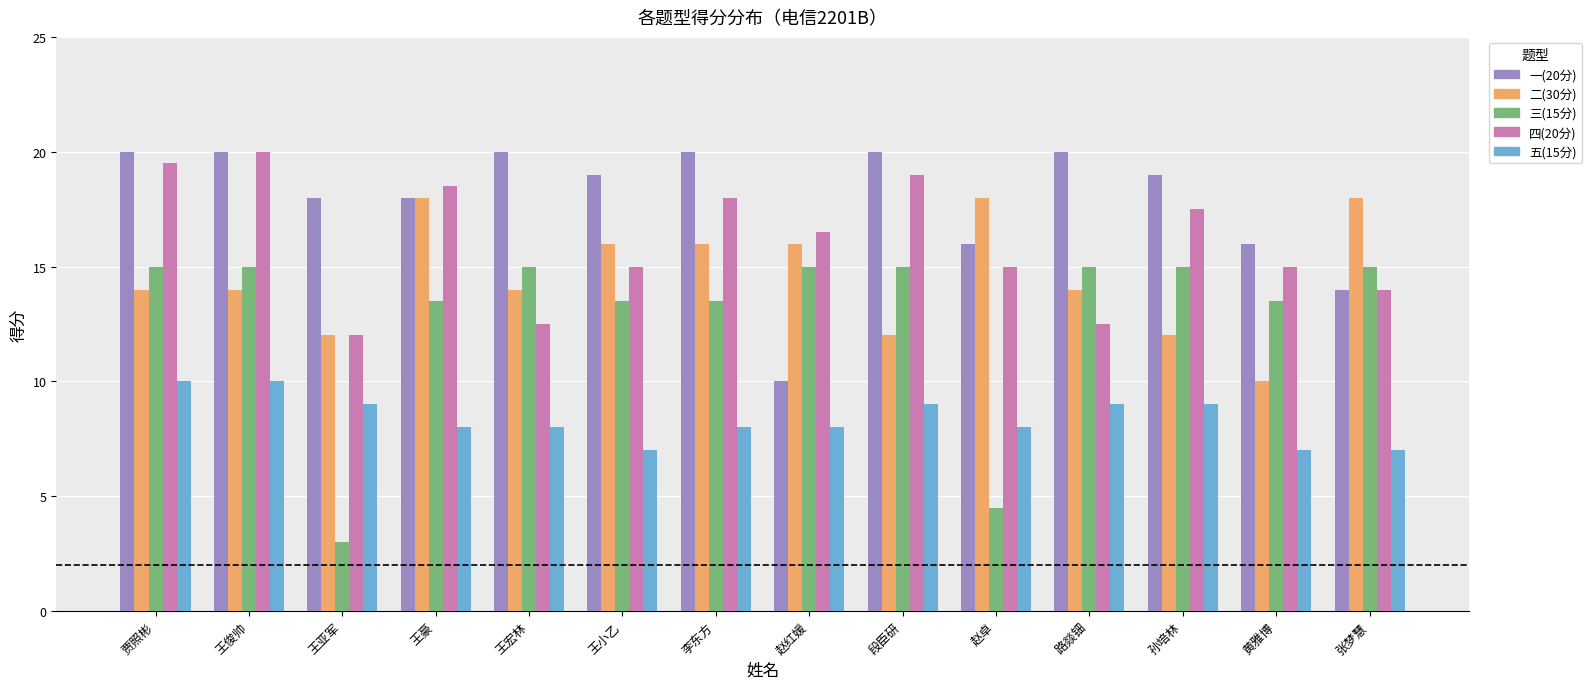

Does the chart contain stacked bars?

No